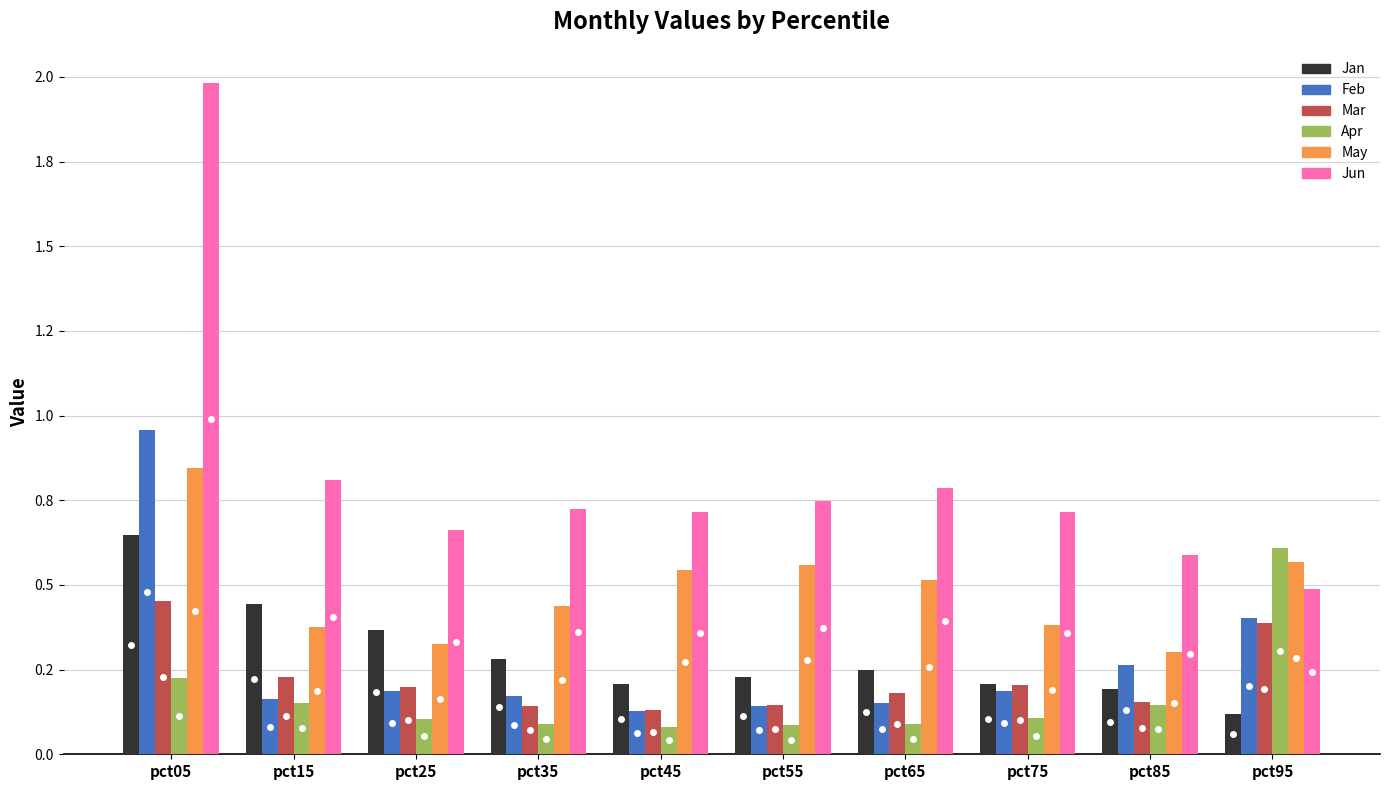

What is the total value across all series at pct25?

1.8